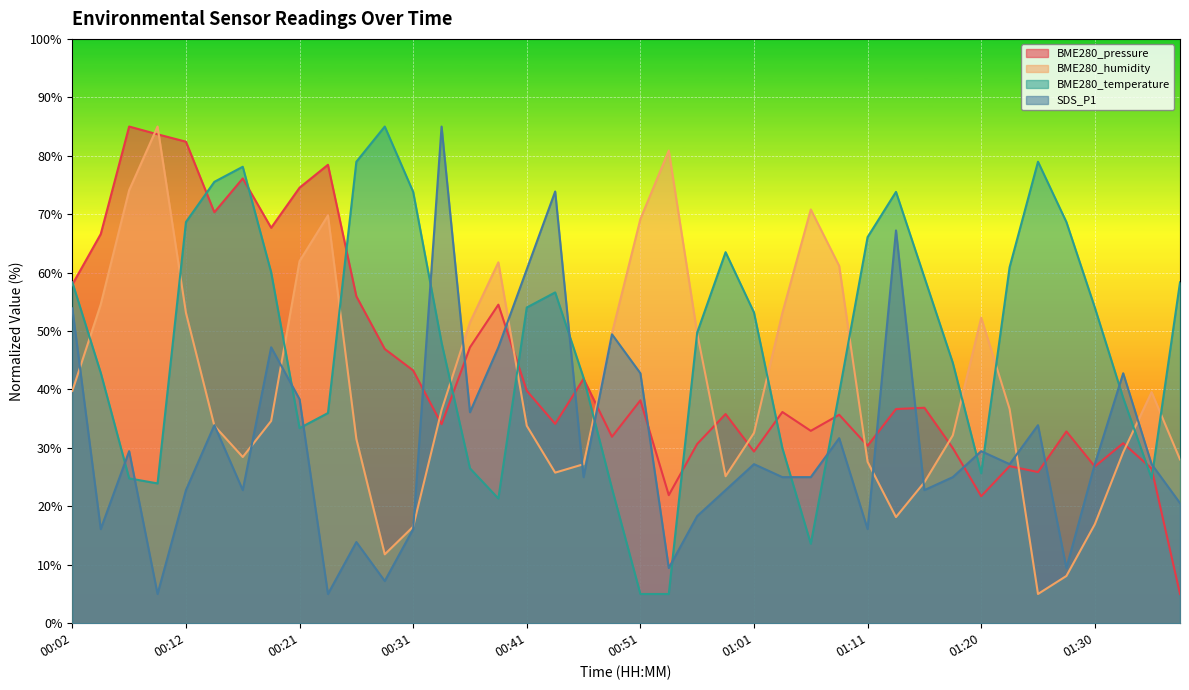

What is the value of the BME280_pressure point at the 16th from the left?

54.5